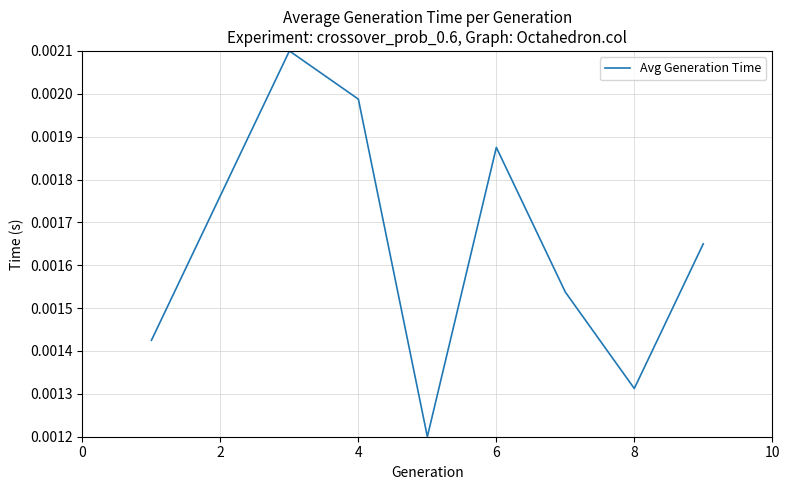

Is this an area chart (filled region under the line)?

No